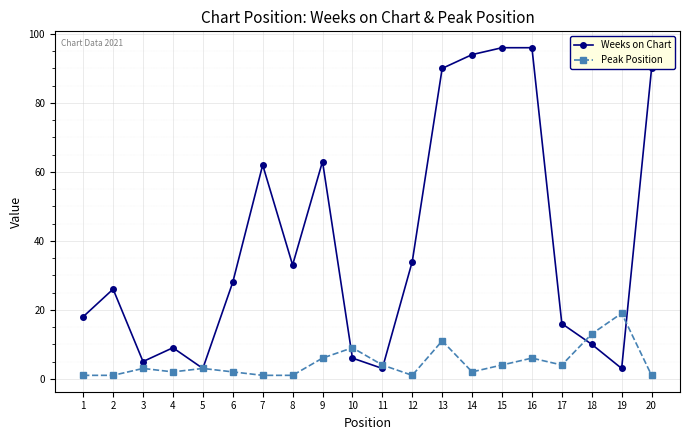

How many lines are shown in the chart?

2